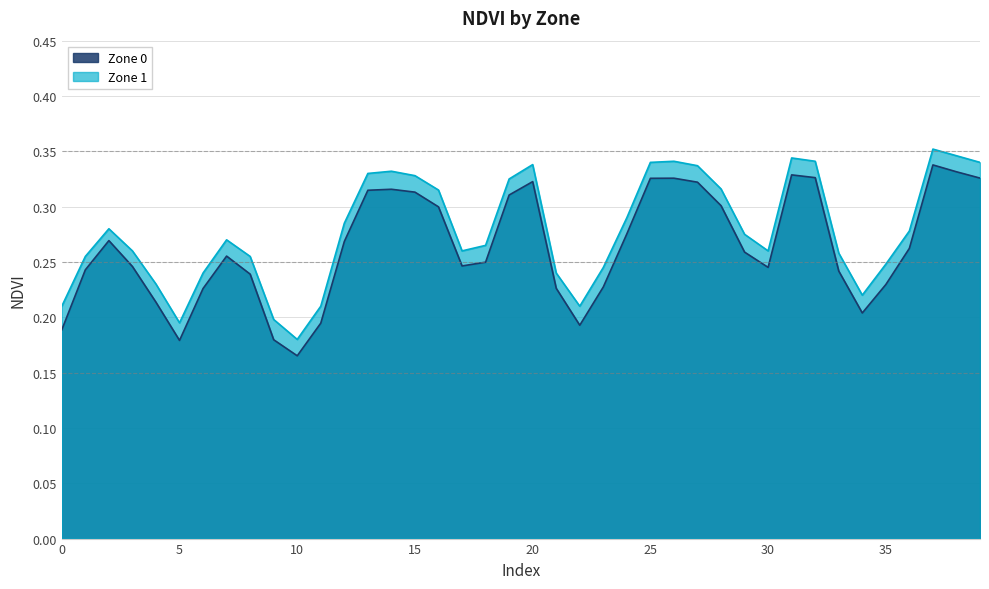

The Zone 0 series shows 0.3 at 10. True or false?

False